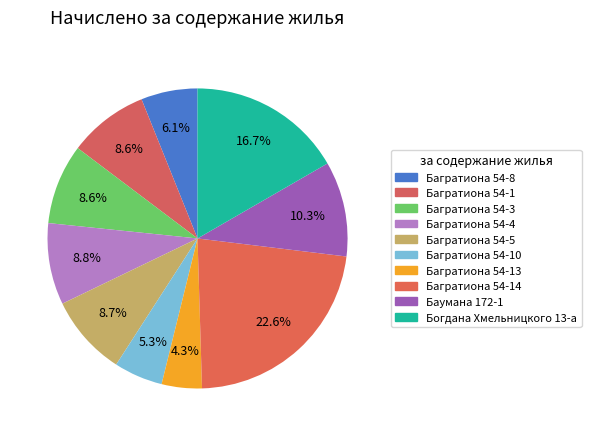

Which slice is the smallest?

Багратиона 54-13